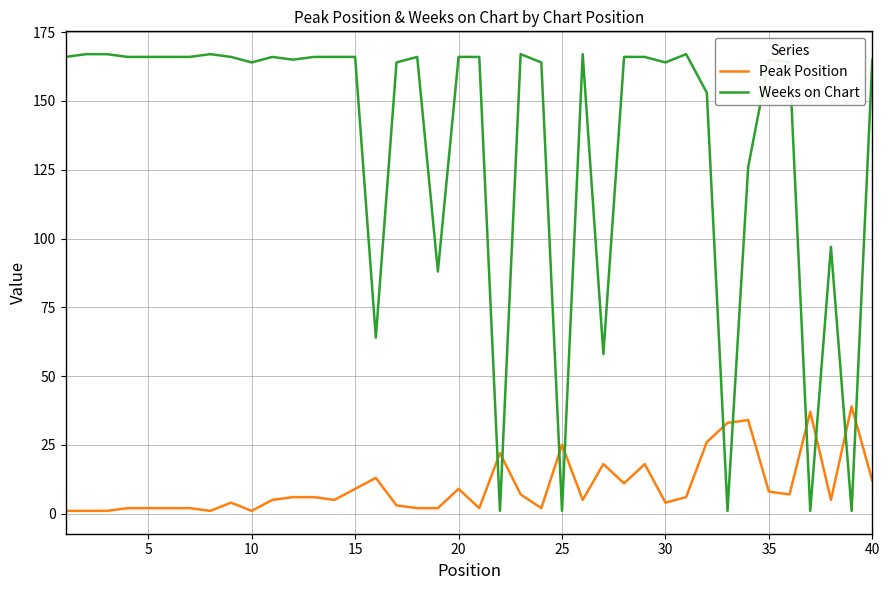

How many lines are shown in the chart?

2